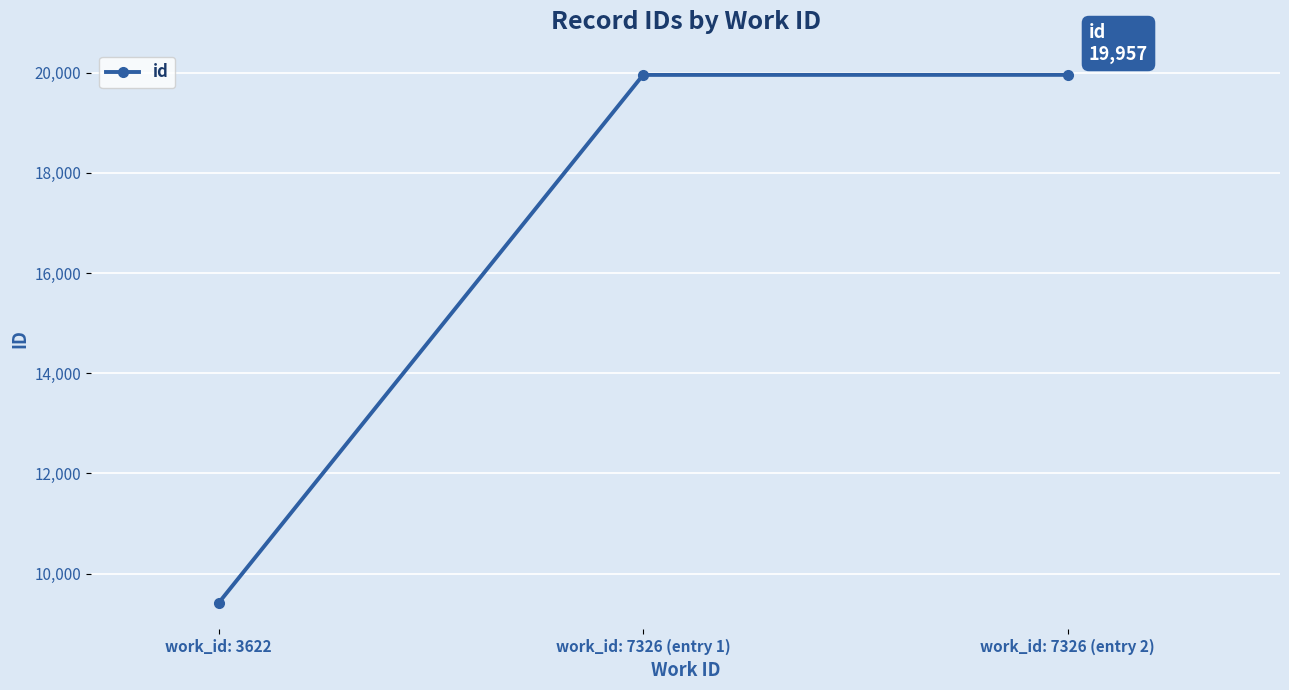

What is the change in value from work_id: 3622 to work_id: 7326 (entry 2)?

+10547